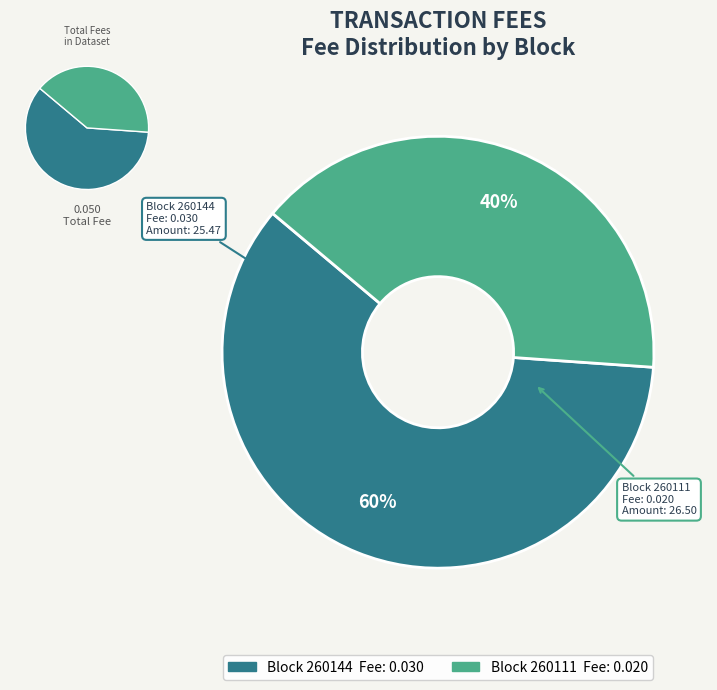

What percentage is the 260111 slice, to the nearest percent?

40%